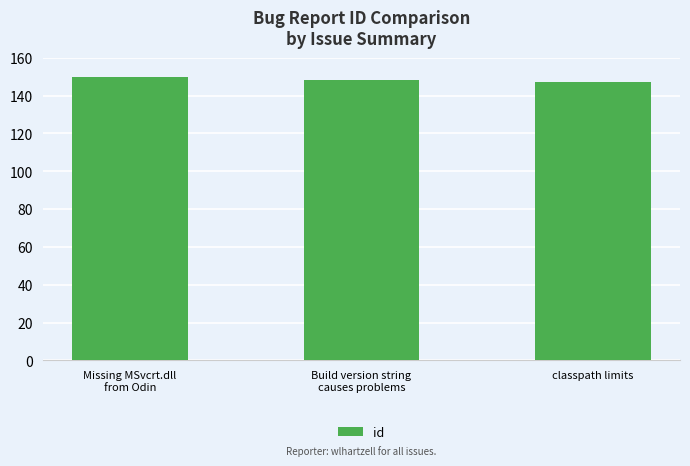

What is the change in value from Build version string
causes problems to classpath limits?

-1